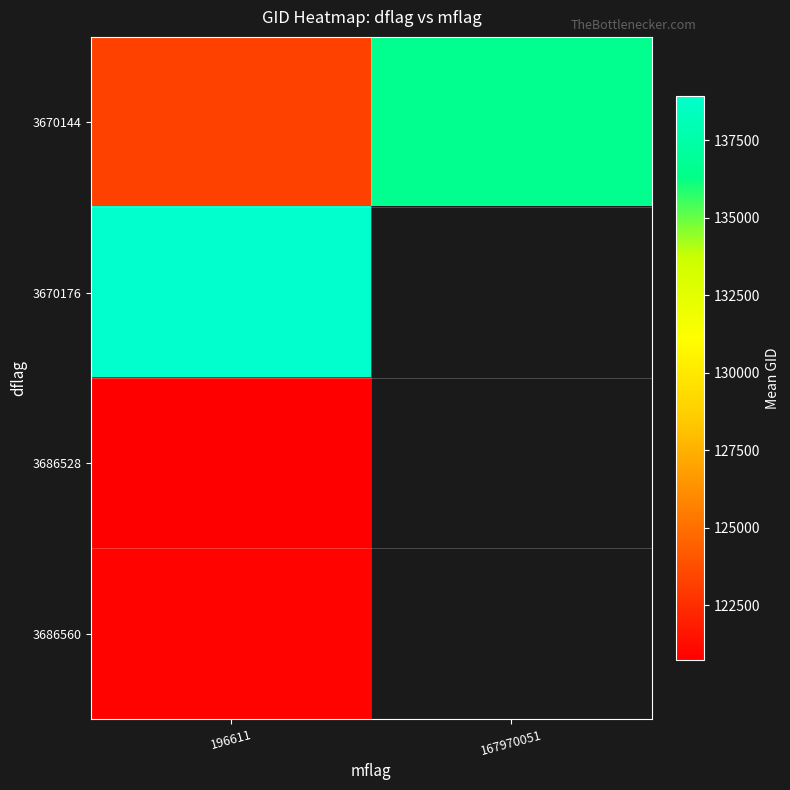

Which series changed the most between 196611 and 167970051?

3670144